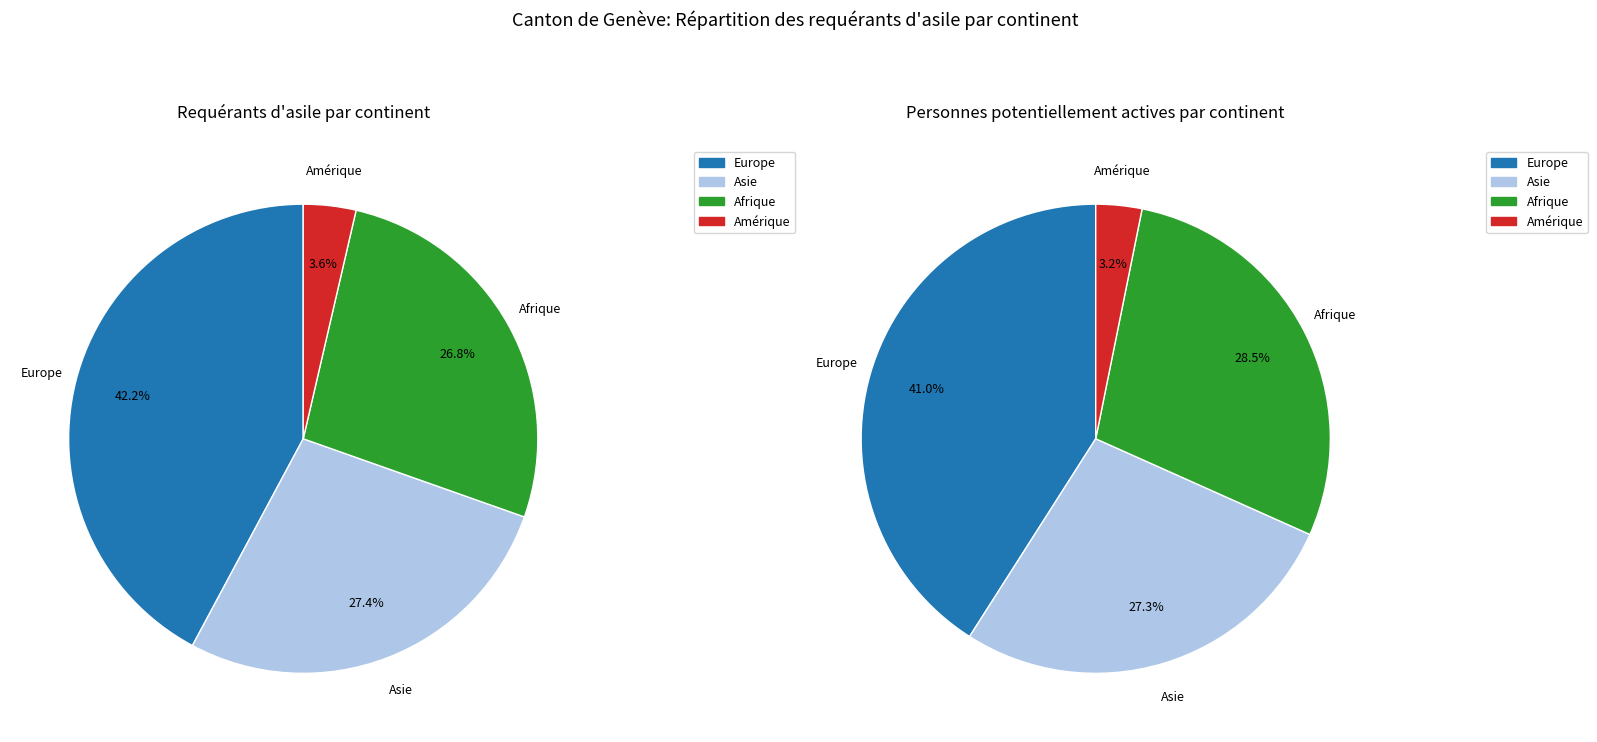

Combined, do Afrique and Amérique account for over 50%?

No